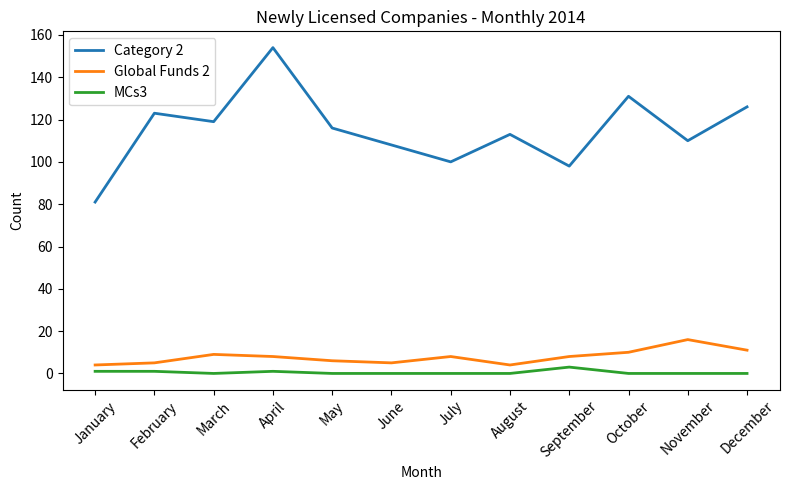

Does the chart have visible grid lines?

No